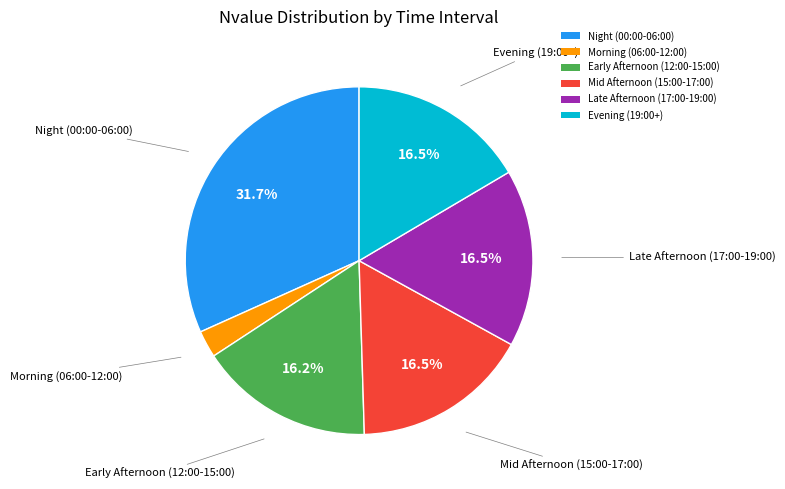

Which category has the smallest portion of the pie?

Morning (06:00-12:00)